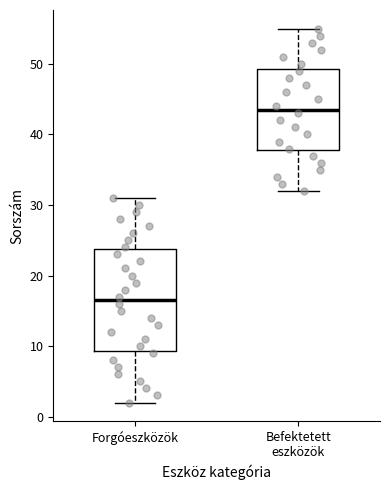

Reading left to right, read every box against the y-axis: the position of its median line, the range the box covers, and the ends of its whiskers. The values are not printed on the chart, so give them approximately, as read against the axis.

Forgóeszközök: median 17, box 9 to 24, whiskers 2 to 31
Befektetett eszközök: median 44, box 38 to 49, whiskers 32 to 55